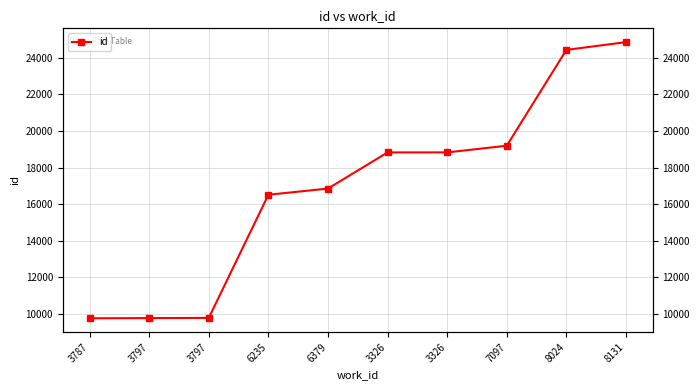

What is the sum of the values at 6235 and 3326?

35353